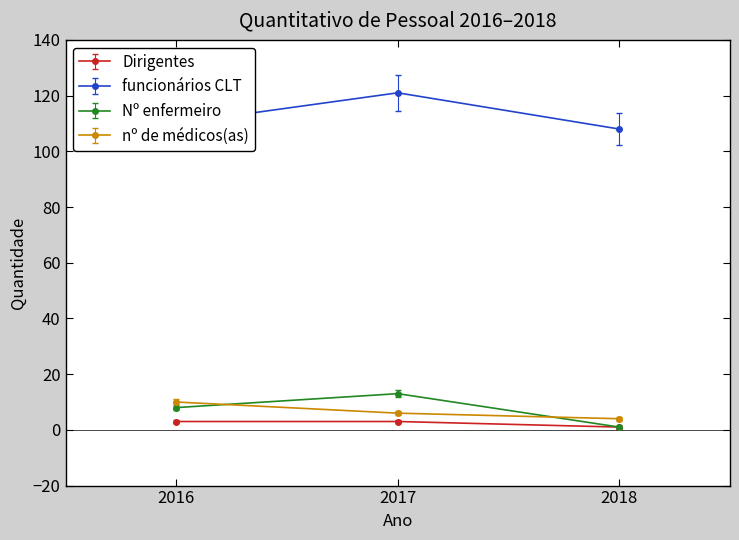

What is the value of the Dirigentes point at the 3rd from the left?

1